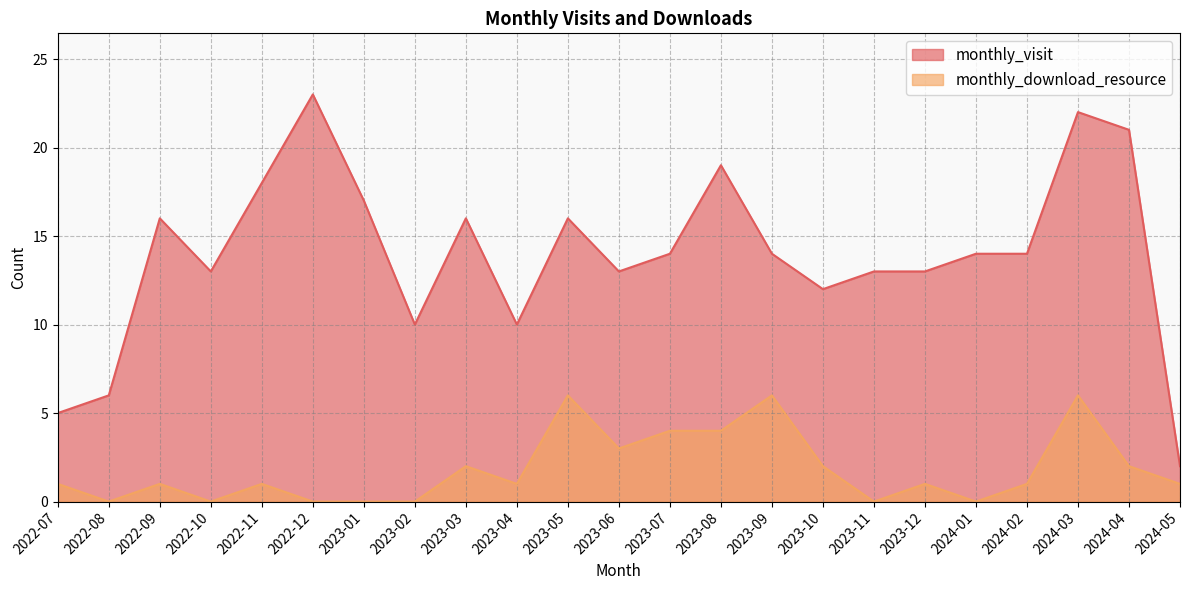

Rank the series by their average value, from highest to lowest.

monthly_visit, monthly_download_resource